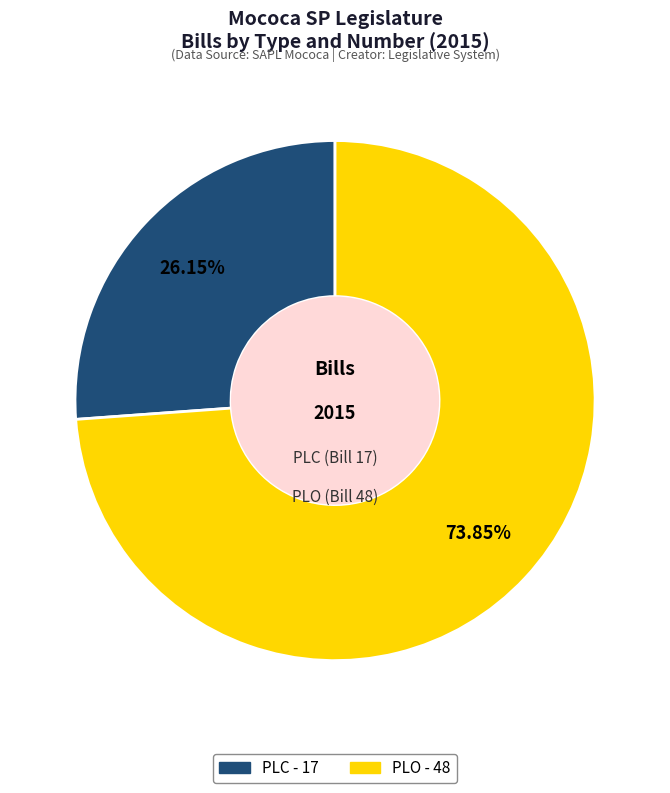

Count the number of slices in the pie.

2